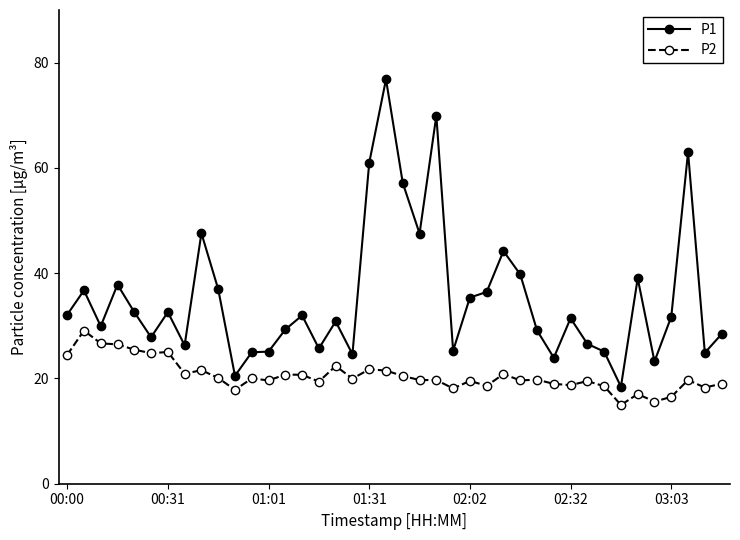

Rank the series by their maximum value, from lowest to highest.

P2, P1